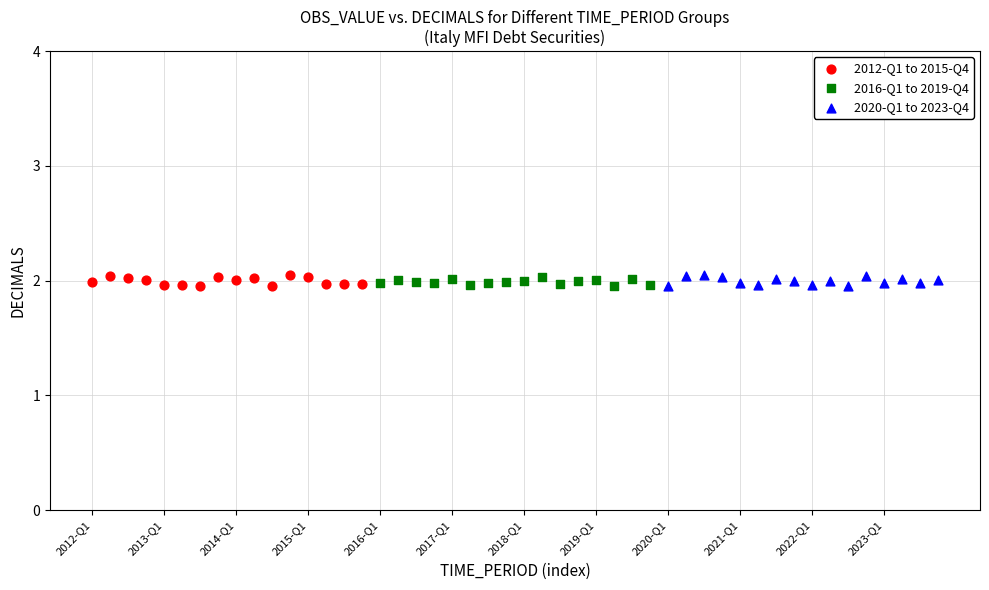

What are all the series names shown in the legend?

2012-Q1 to 2015-Q4, 2016-Q1 to 2019-Q4, 2020-Q1 to 2023-Q4